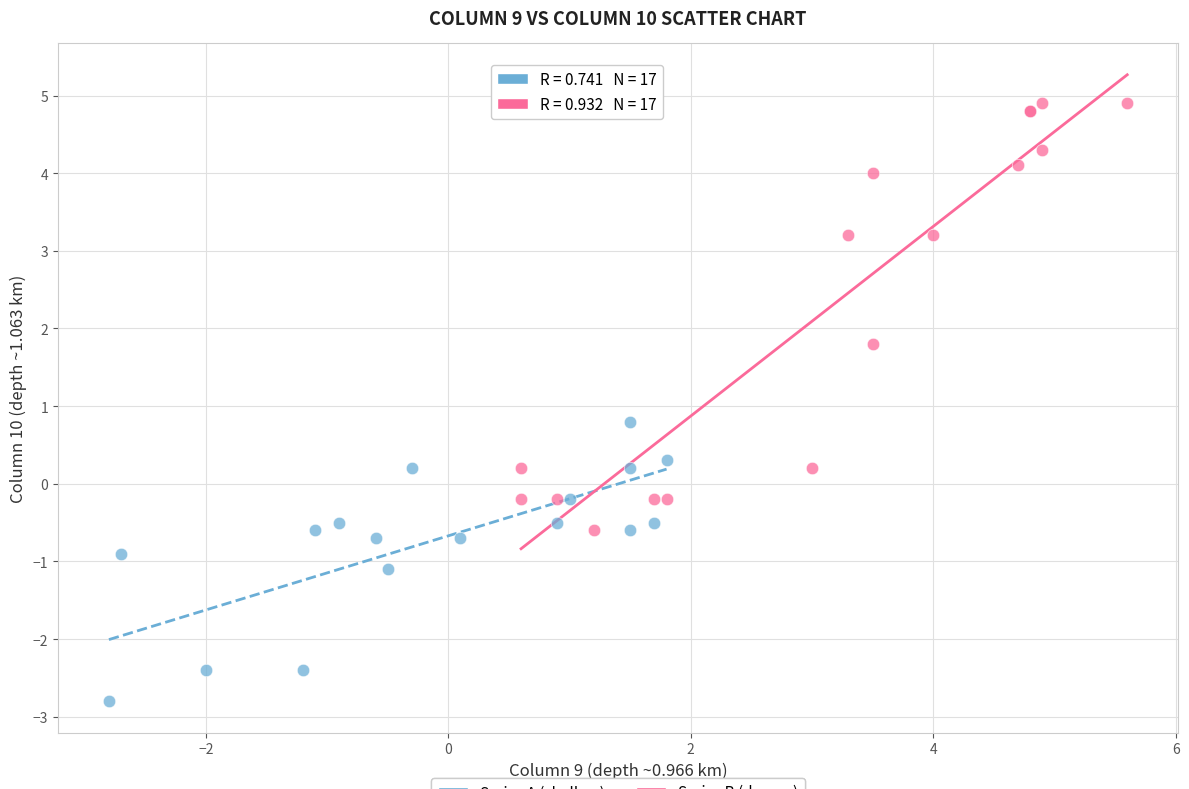

Which series contains the lowest Y value?

Series A (shallow)